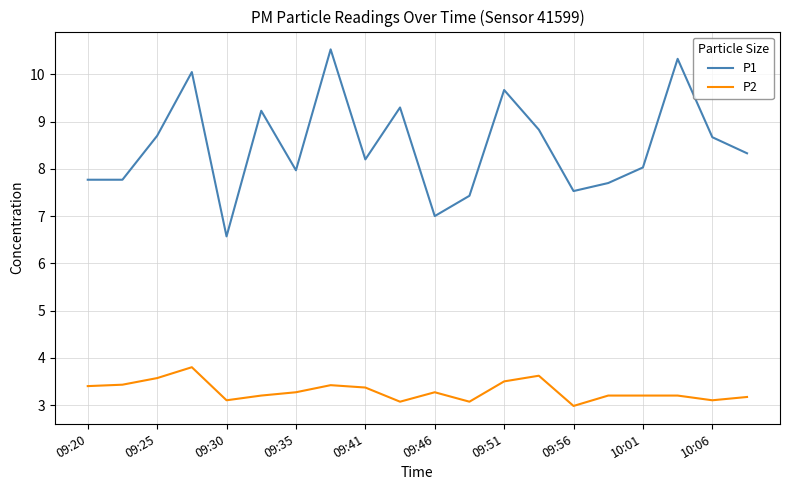

True or false: P2 and P1 intersect in this chart.

False